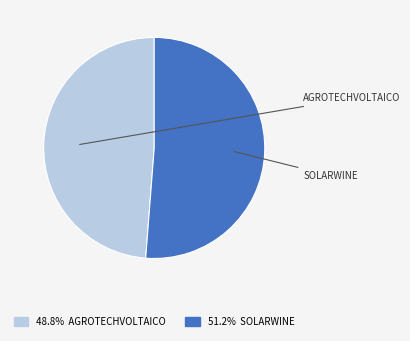

Approximately how many times larger is the value at SOLARWINE compared to AGROTECHVOLTAICO?

1.1